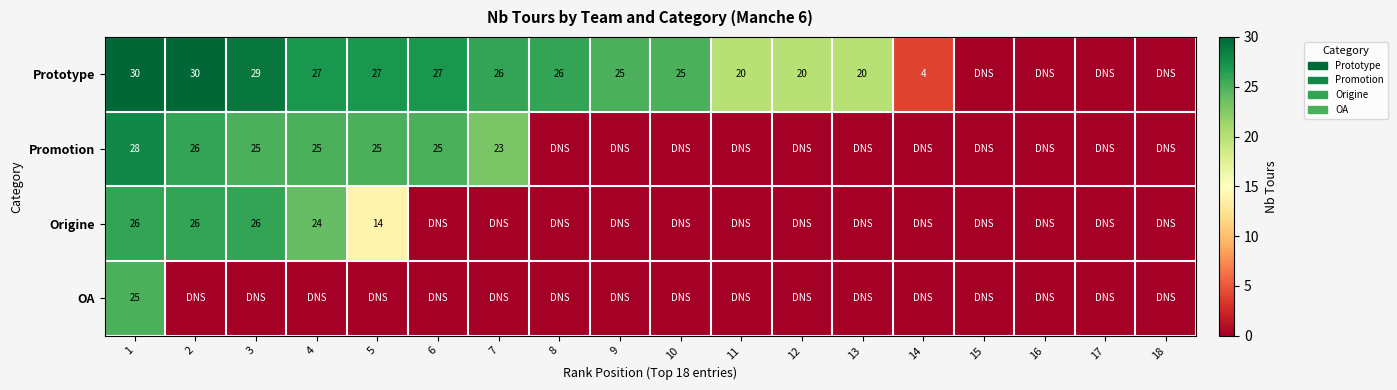

Is it true that Promotion equals 25 at 4?

True